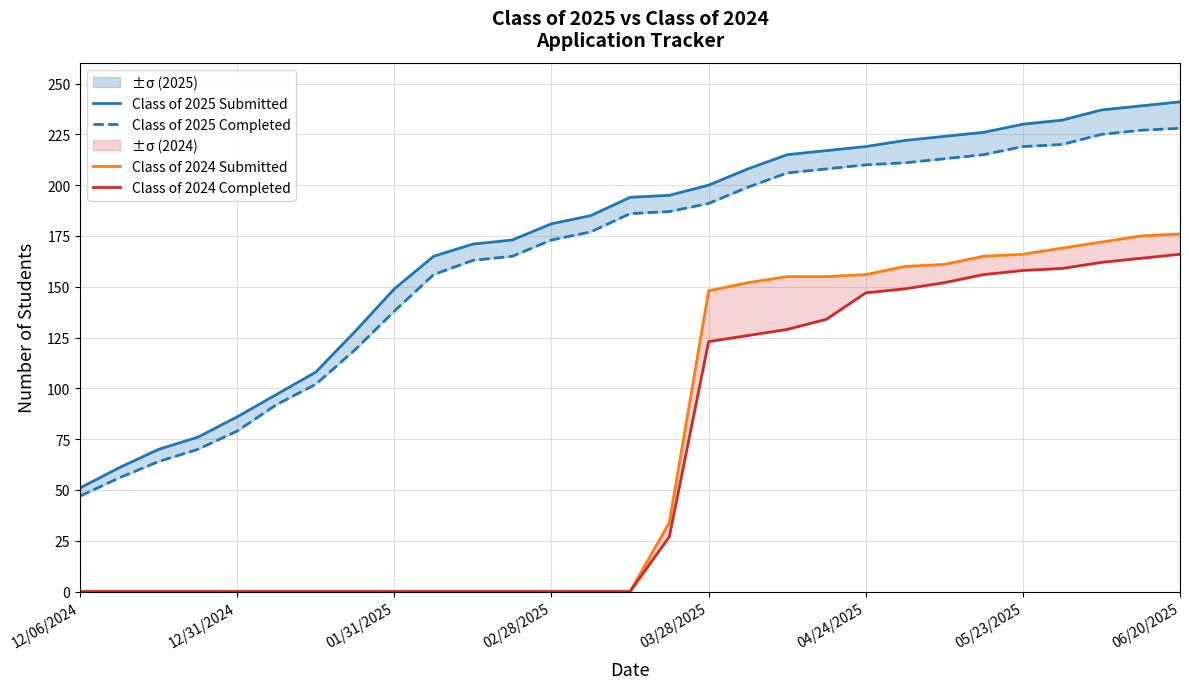

The Class of 2024 Completed series shows 0 at 13. True or false?

True